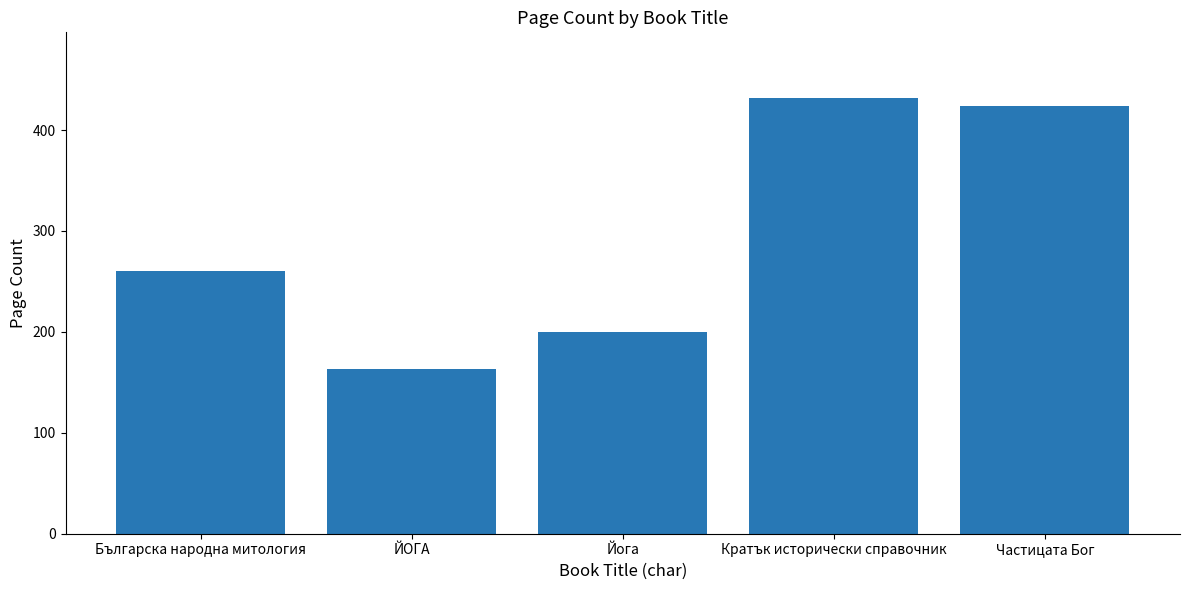

At which label is the value closest to 297?

Българска народна митология